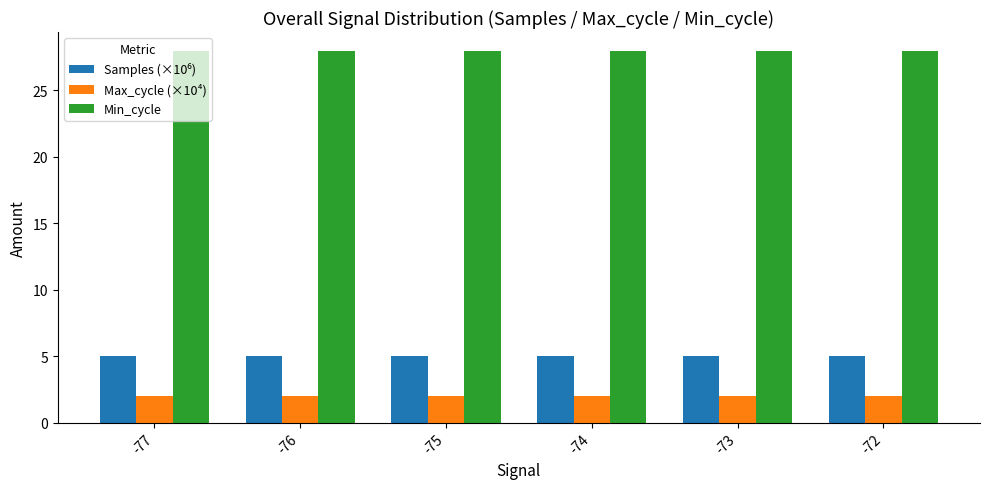

What is the total value across all series at -73?

35.0